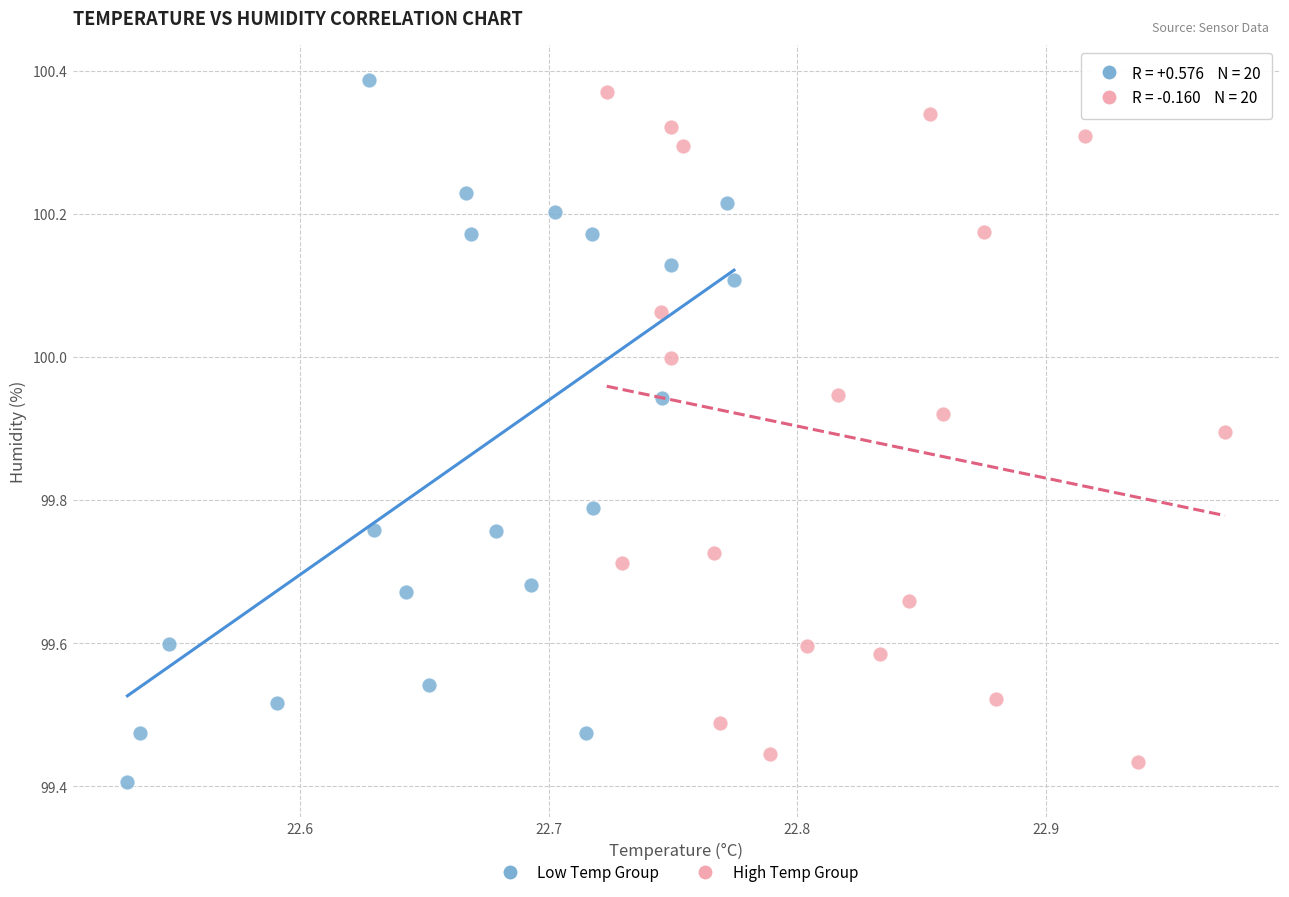

Which series contains the highest Y value?

Low Temp Group